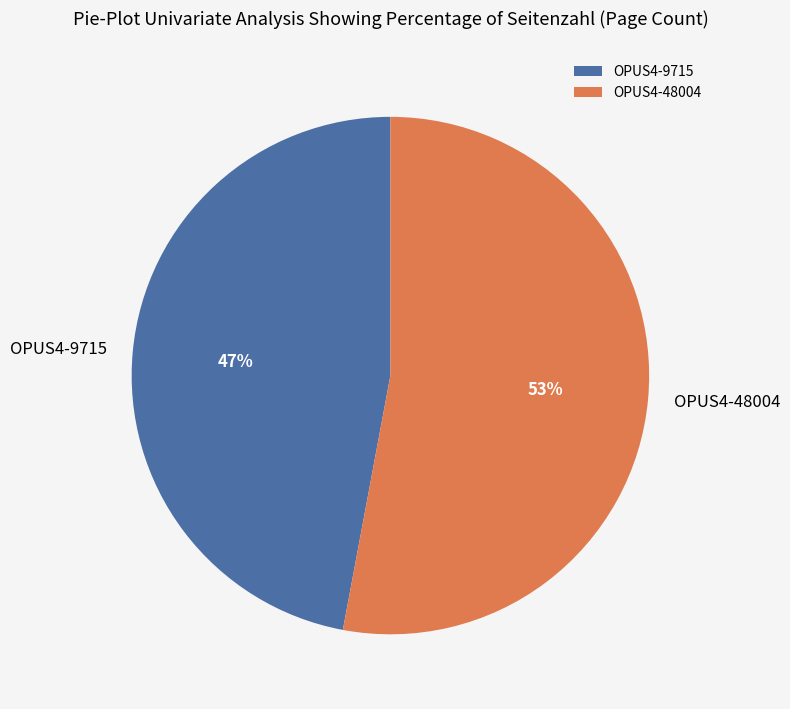

True or false: OPUS4-9715 accounts for 47% of the total.

True